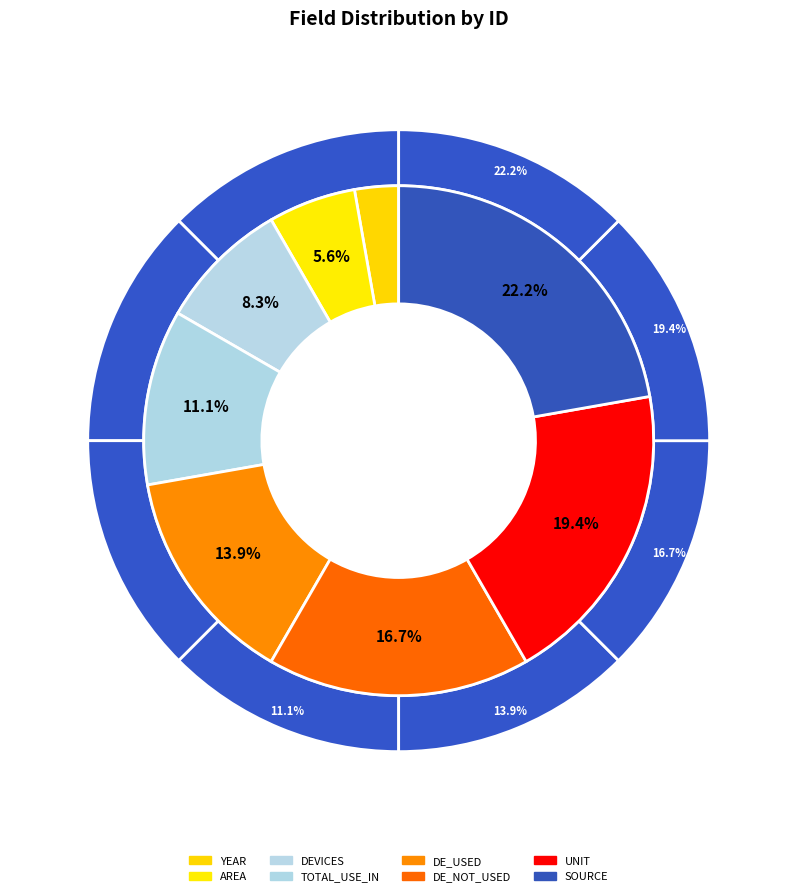

Which category has the biggest portion of the pie?

SOURCE